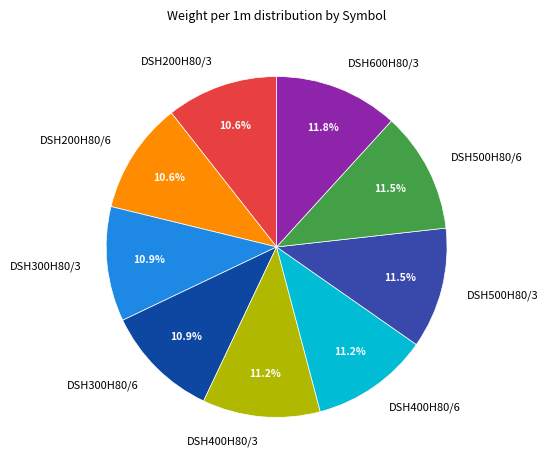

True or false: DSH300H80/3 accounts for 11% of the total.

True